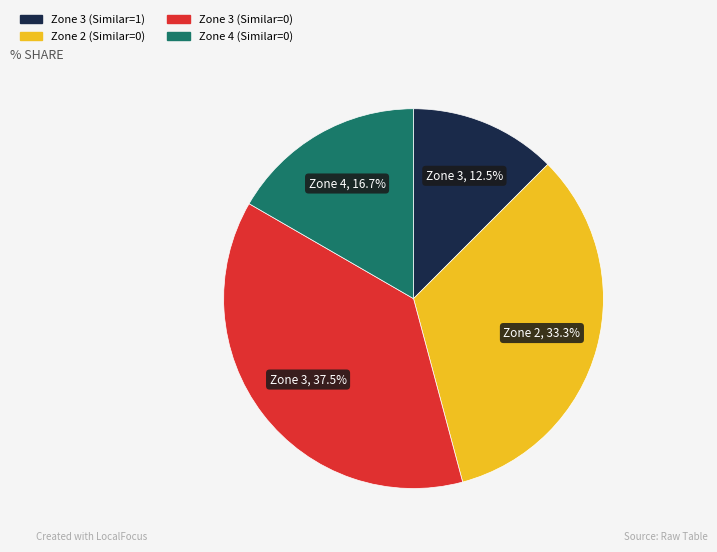

How many slices are in this pie chart?

4